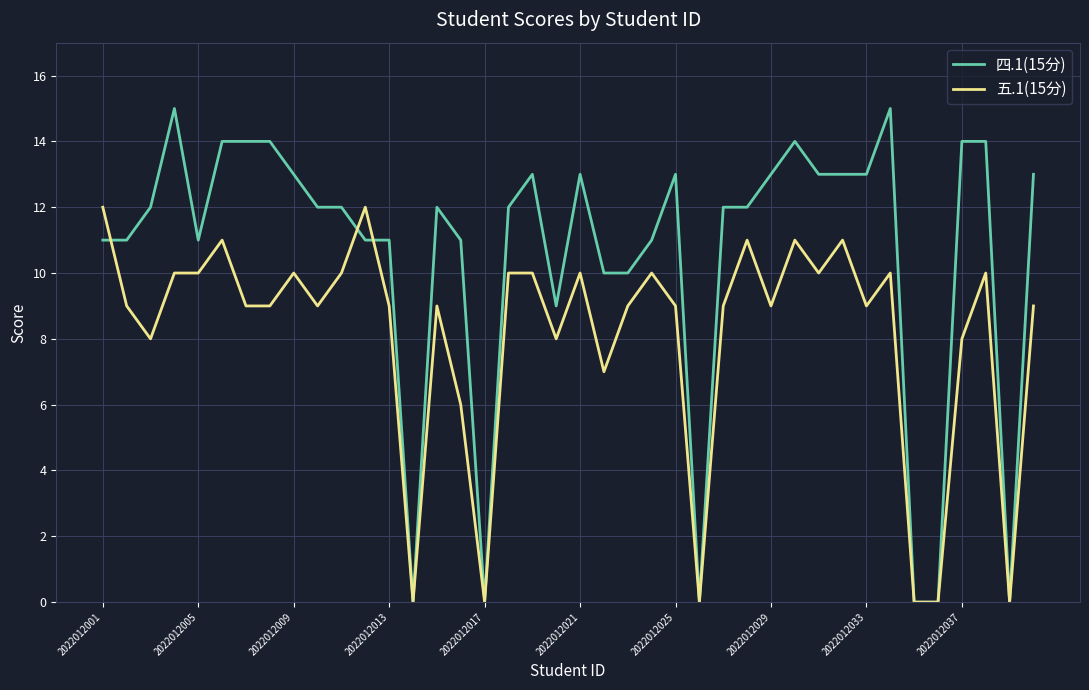

Rank the series by their maximum value, from highest to lowest.

四.1(15分), 五.1(15分)